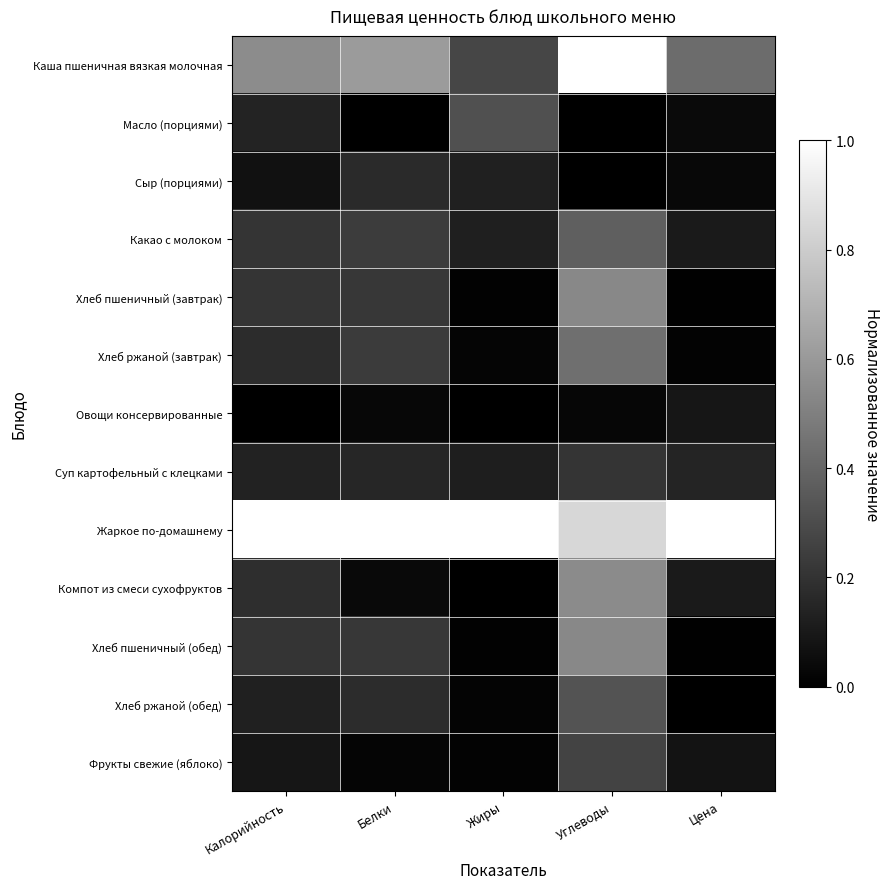

Reading left to right, list all the values displayed in this chart.

Каша пшеничная вязкая молочная: Калорийность=0.5	Белки=0.6	Жиры=0.3	Углеводы=1.0	Цена=0.4
Масло (порциями): Калорийность=0.1	Белки=0.0	Жиры=0.3	Углеводы=0.0	Цена=0.0
Сыр (порциями): Калорийность=0.1	Белки=0.2	Жиры=0.1	Углеводы=0.0	Цена=0.0
Какао с молоком: Калорийность=0.2	Белки=0.2	Жиры=0.1	Углеводы=0.4	Цена=0.1
Хлеб пшеничный (завтрак): Калорийность=0.2	Белки=0.2	Жиры=0.0	Углеводы=0.5	Цена=0.0
Хлеб ржаной (завтрак): Калорийность=0.2	Белки=0.2	Жиры=0.0	Углеводы=0.4	Цена=0.0
Овощи консервированные: Калорийность=0.0	Белки=0.0	Жиры=0.0	Углеводы=0.0	Цена=0.1
Суп картофельный с клецками: Калорийность=0.1	Белки=0.2	Жиры=0.1	Углеводы=0.2	Цена=0.1
Жаркое по-домашнему: Калорийность=1.0	Белки=1.0	Жиры=1.0	Углеводы=0.8	Цена=1.0
Компот из смеси сухофруктов: Калорийность=0.2	Белки=0.0	Жиры=0.0	Углеводы=0.5	Цена=0.1
Хлеб пшеничный (обед): Калорийность=0.2	Белки=0.2	Жиры=0.0	Углеводы=0.5	Цена=0.0
Хлеб ржаной (обед): Калорийность=0.1	Белки=0.2	Жиры=0.0	Углеводы=0.3	Цена=0.0
Фрукты свежие (яблоко): Калорийность=0.1	Белки=0.0	Жиры=0.0	Углеводы=0.3	Цена=0.1